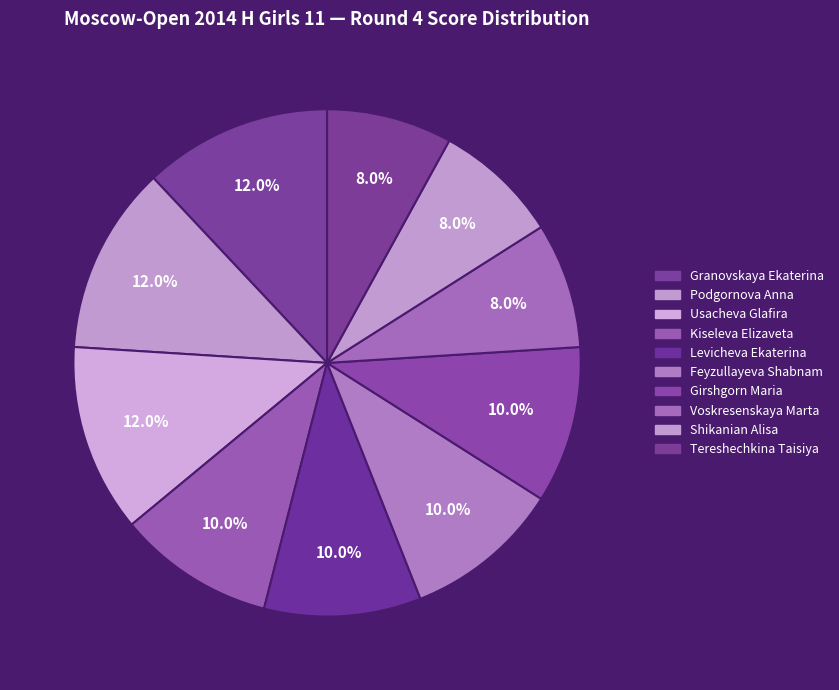

How many slices are in this pie chart?

10